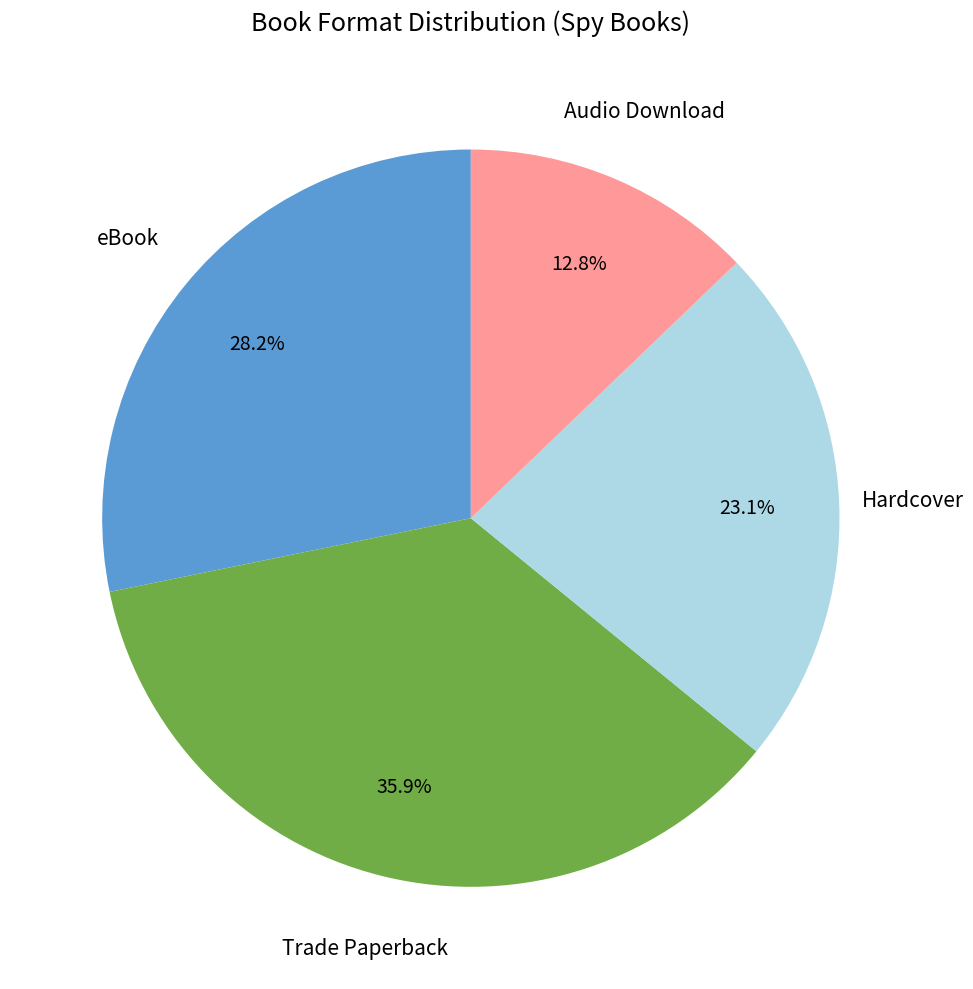

To the nearest percent, what is the difference between the largest and smallest slice percentages?

23%